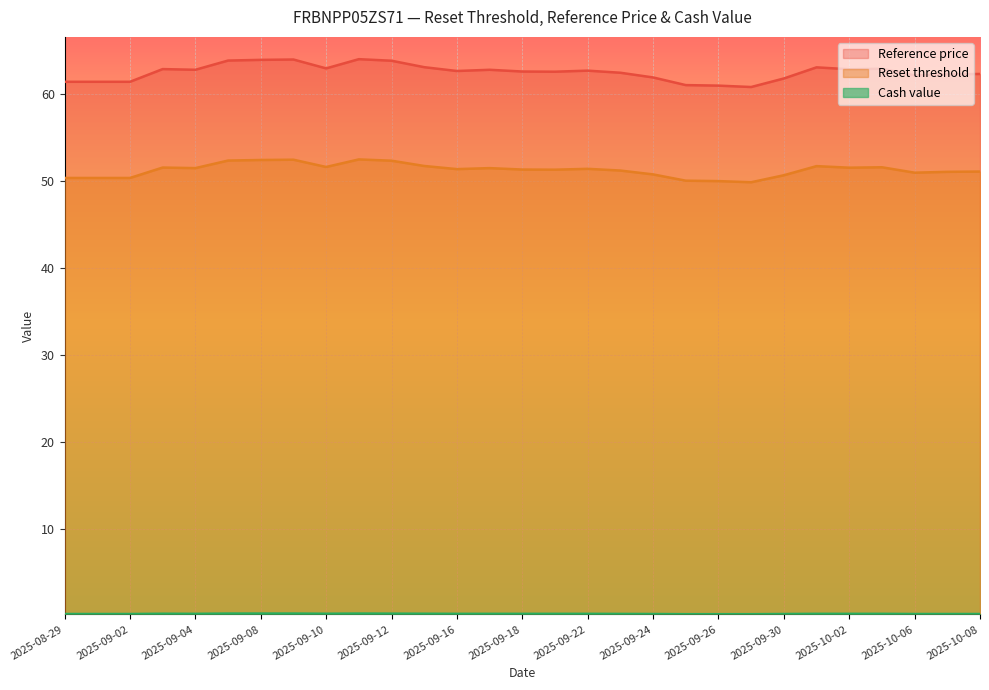

The value of Cash value at 2025-09-11 is 0.5. True or false?

False